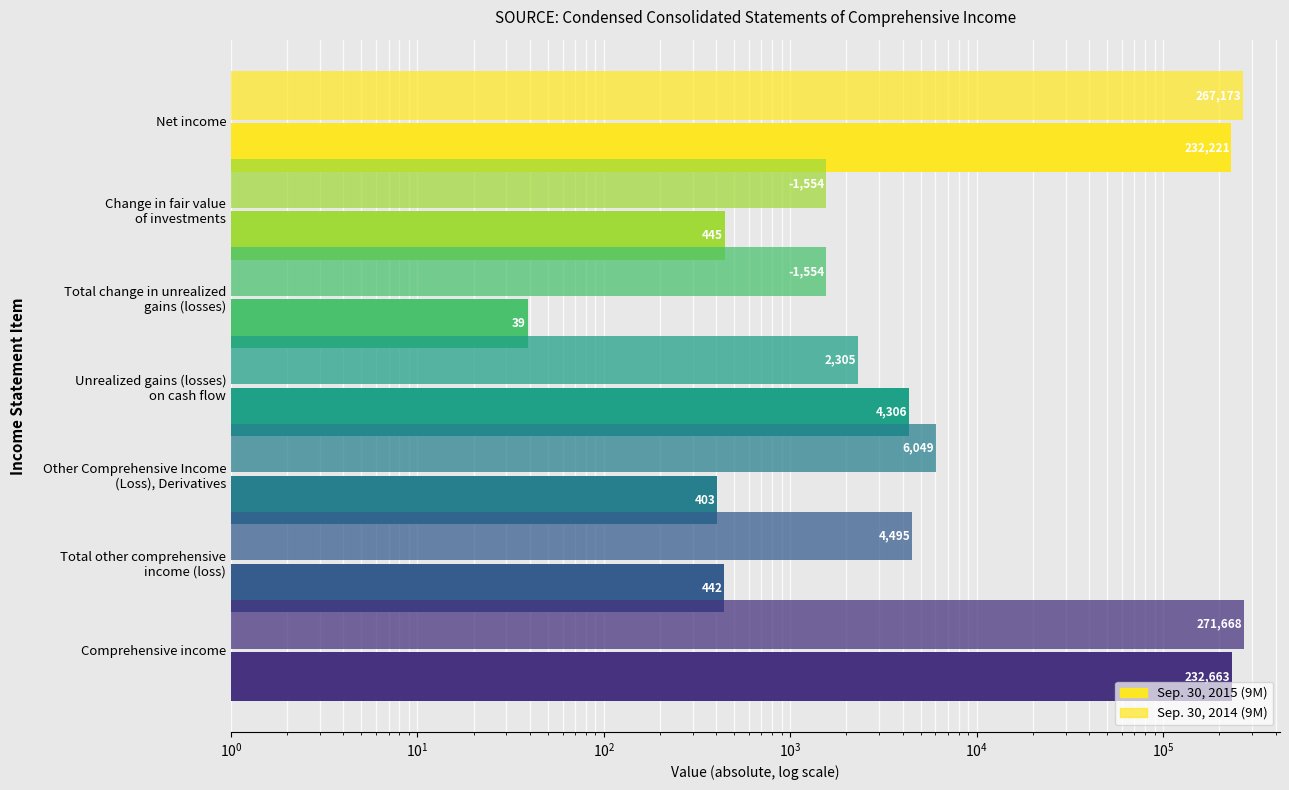

Which series has the largest total across all categories?

Sep. 30, 2014 (9M)